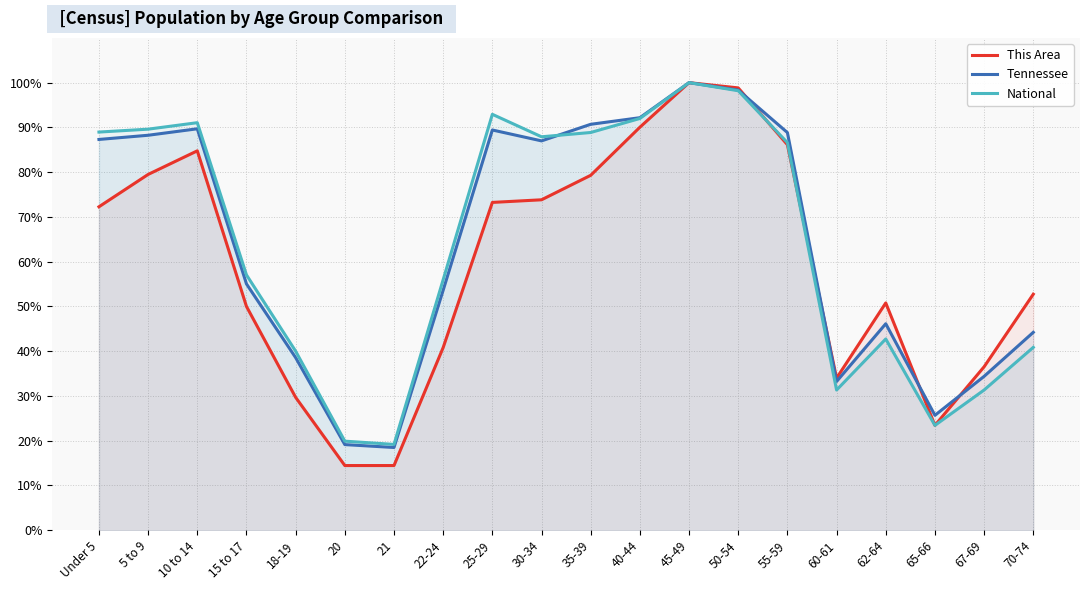

List the series in order of their peak value, highest first.

This Area, Tennessee, National